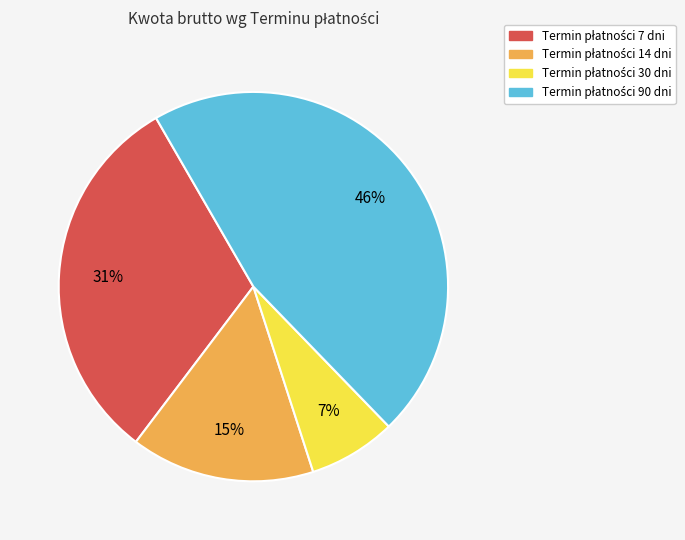

To the nearest percent, what is the difference between the largest and smallest slice percentages?

39%